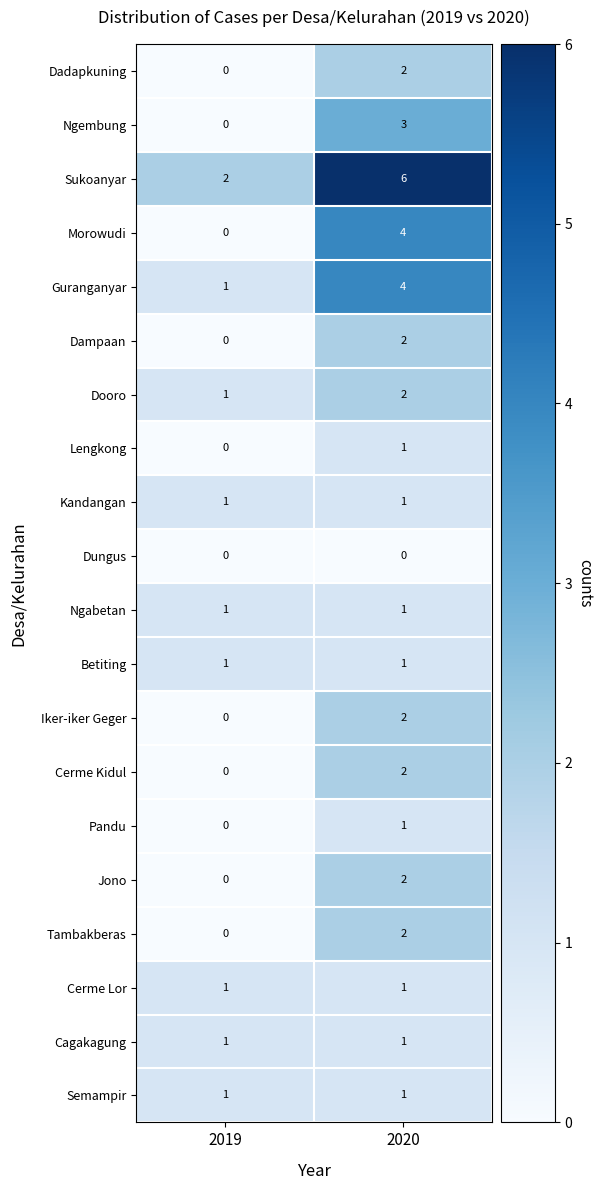

Which series has the largest total across all categories?

Sukoanyar